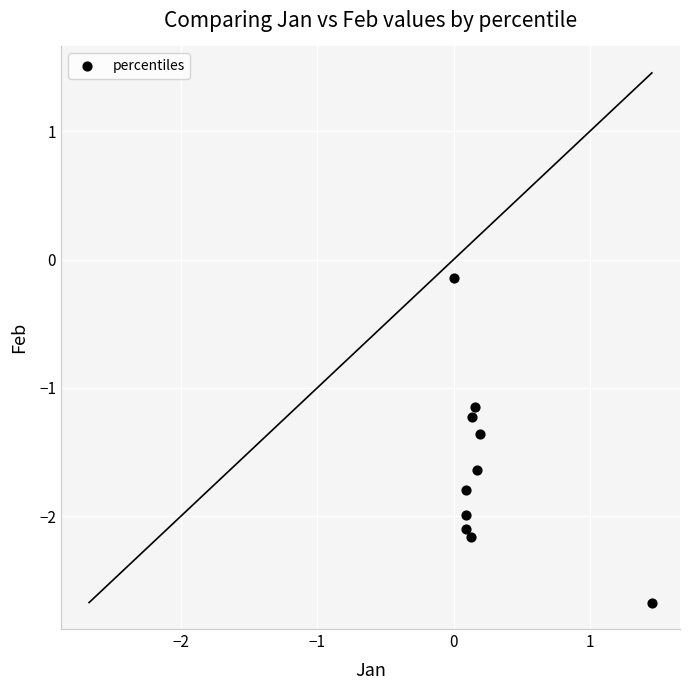

What is the range of Y values (max minus min)?

2.5